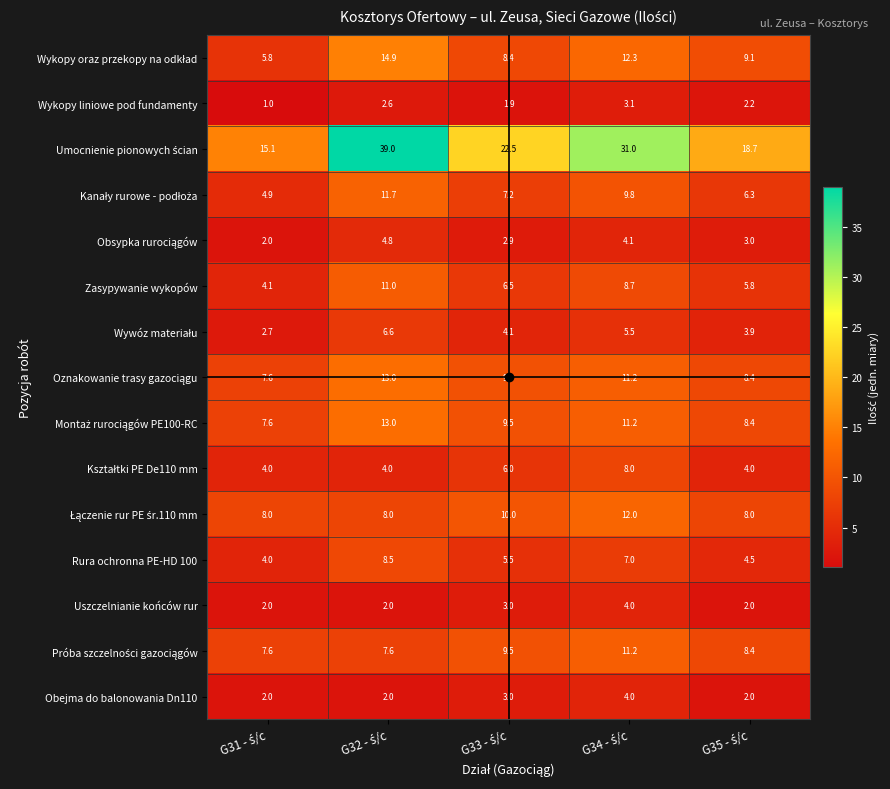

What is the average value of the Obejma do balonowania Dn110 series?

2.6